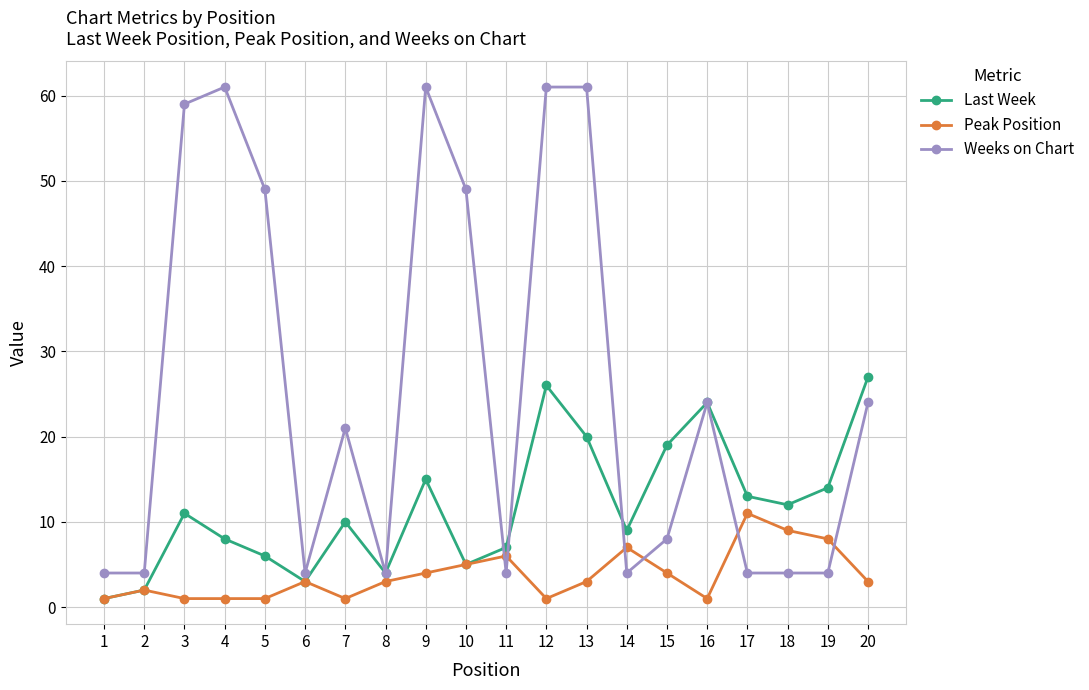

What is the value of the Weeks on Chart point at the 17th from the left?

4